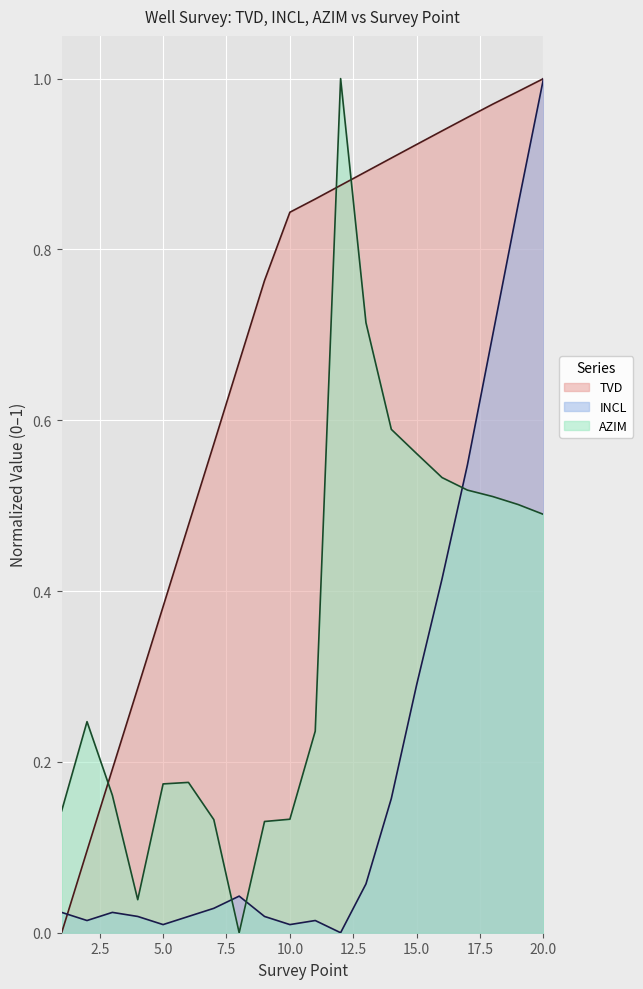

How many interior local peaks does the INCL series have?

3